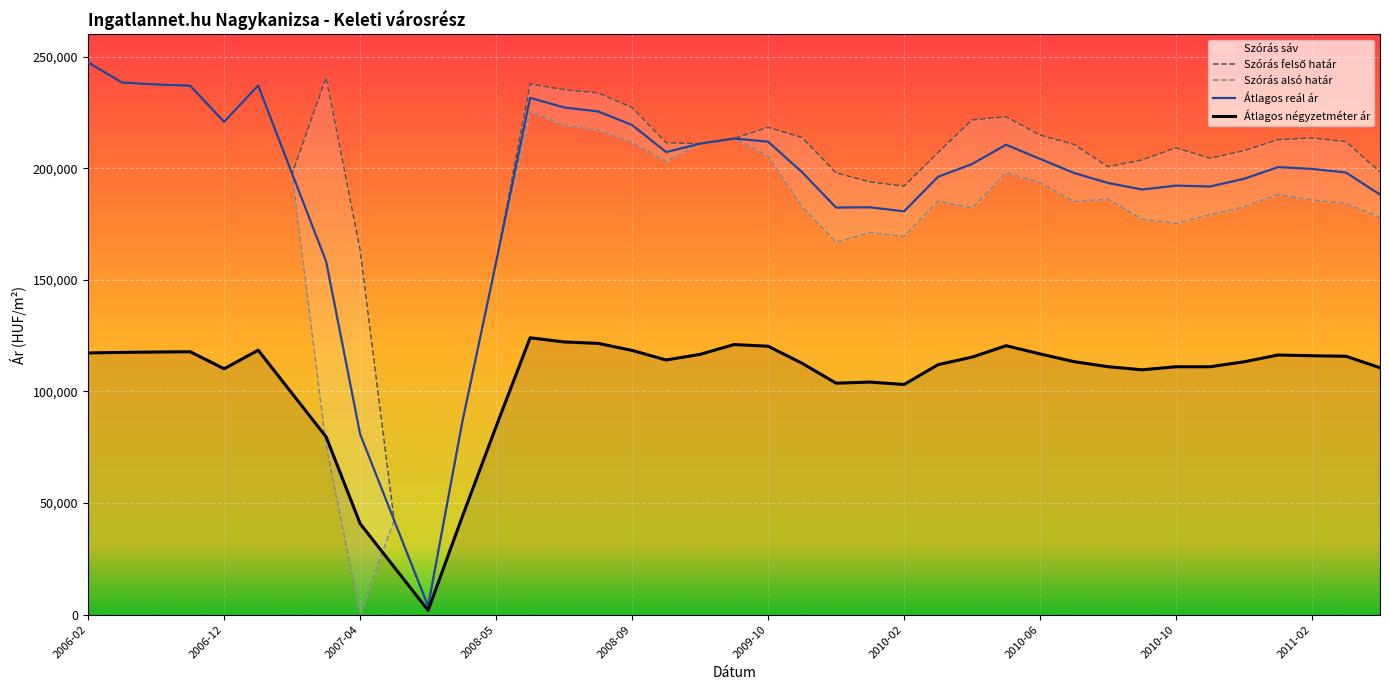

What is the difference between the maximum and minimum values in the Átlagos reál ár series?

243637